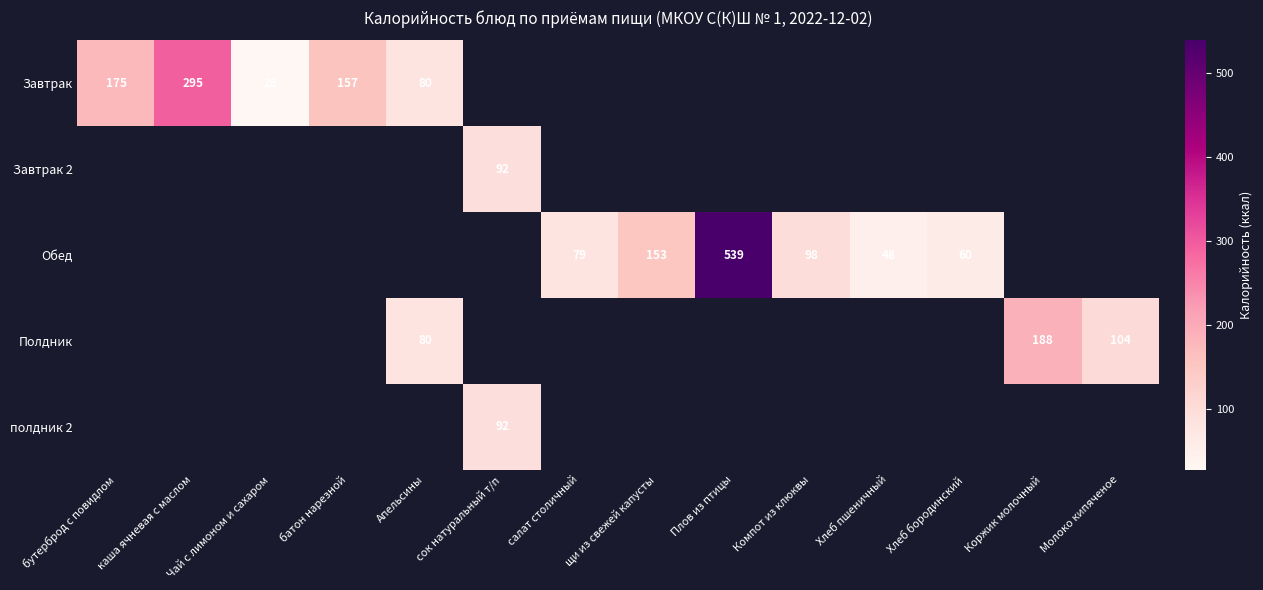

What is the smallest value displayed?

28.0